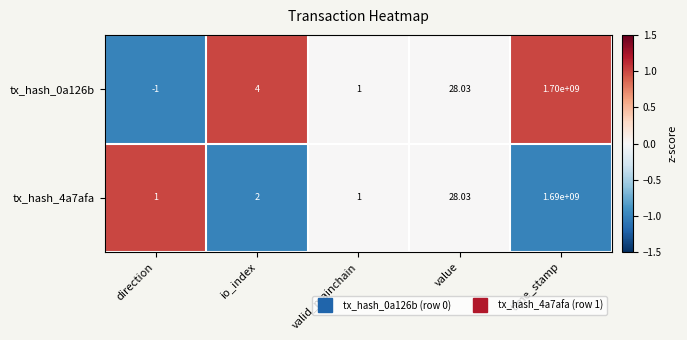

Which label corresponds to the smallest value in the chart?

direction